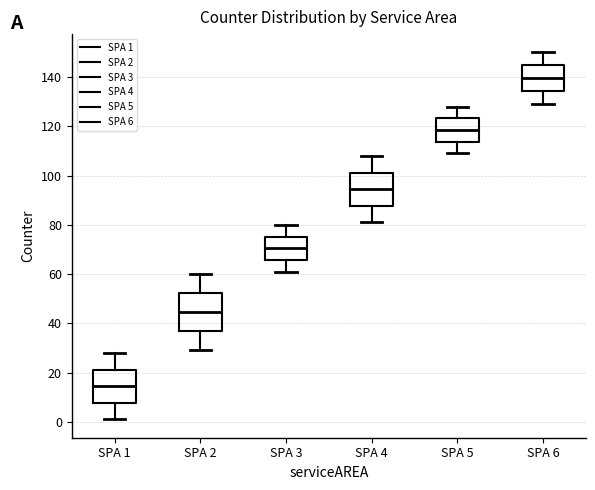

Where does the upper whisker of the box for SPA 6 end on the y-axis? The values are not printed on the chart, so give them approximately, as read against the axis.

150